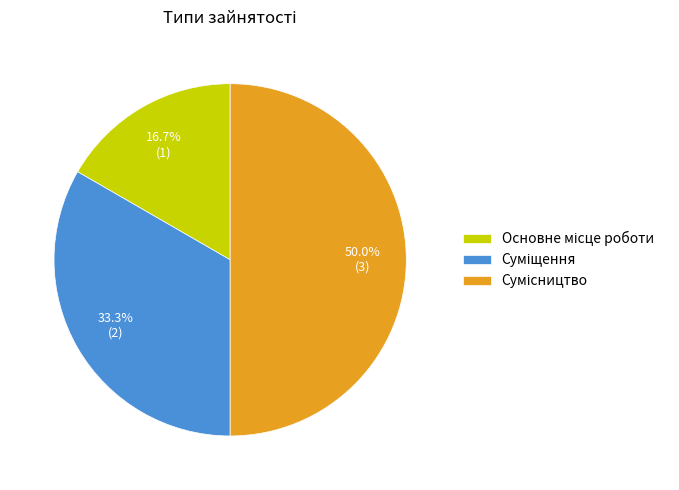

What portion of the pie excludes Суміщення?

66.7%